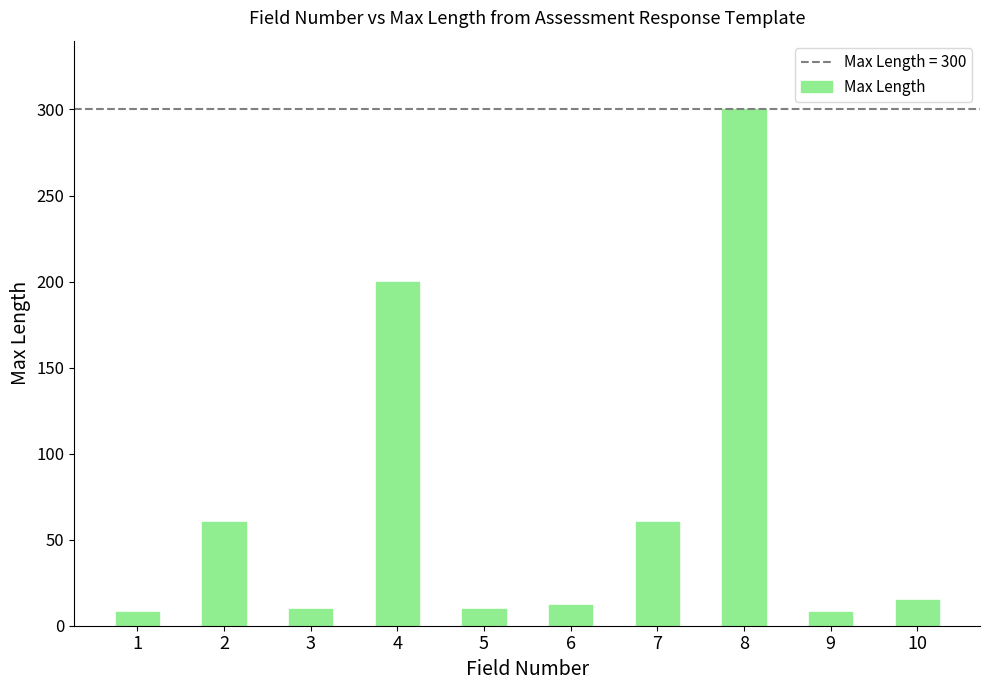

Is it true that the value at 2 is 60?

True